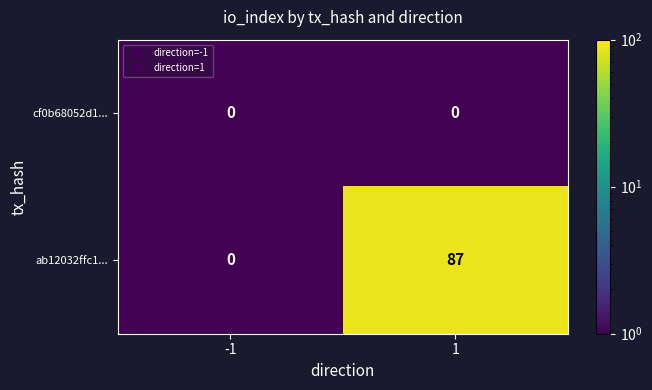

Between -1 and 1, which series saw the biggest shift?

ab12032ffc1...